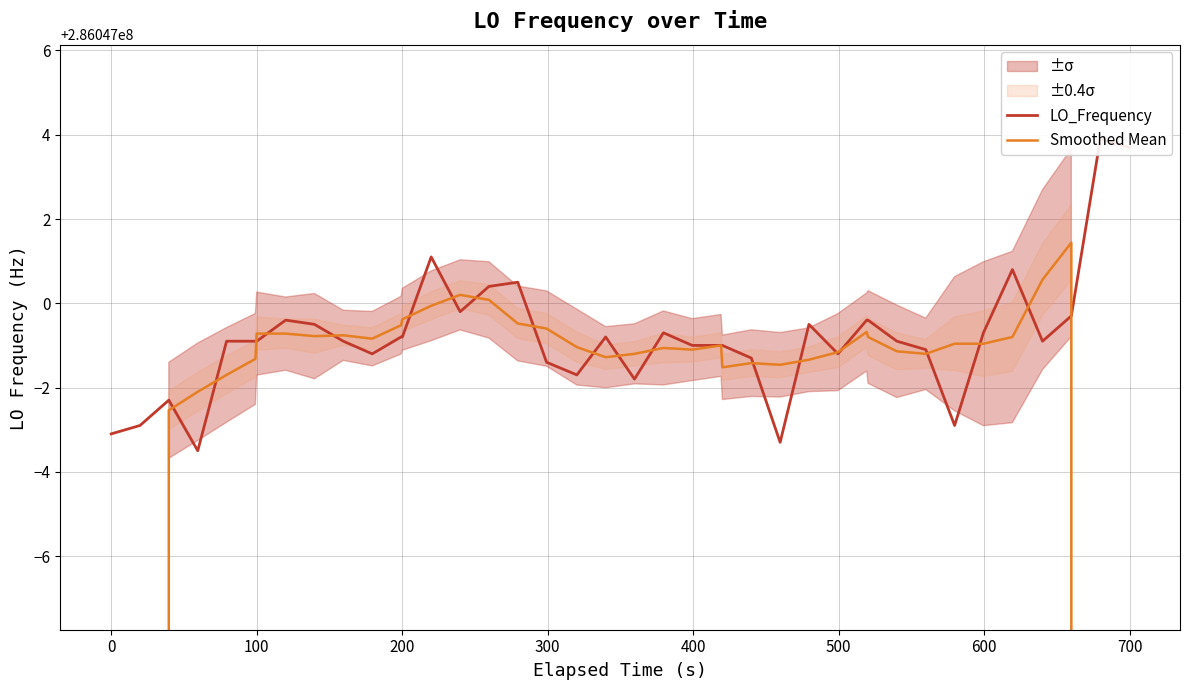

Which series has the largest range (max minus min)?

Smoothed Mean